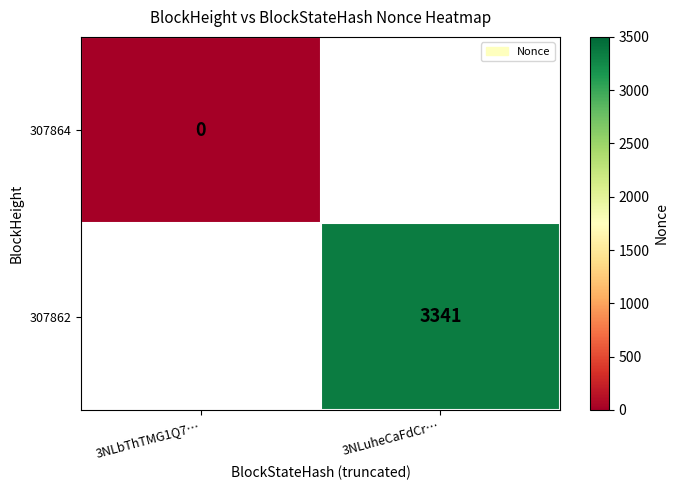

The 307862 series shows 3341 at 3NLuheCaFdCr…. True or false?

True